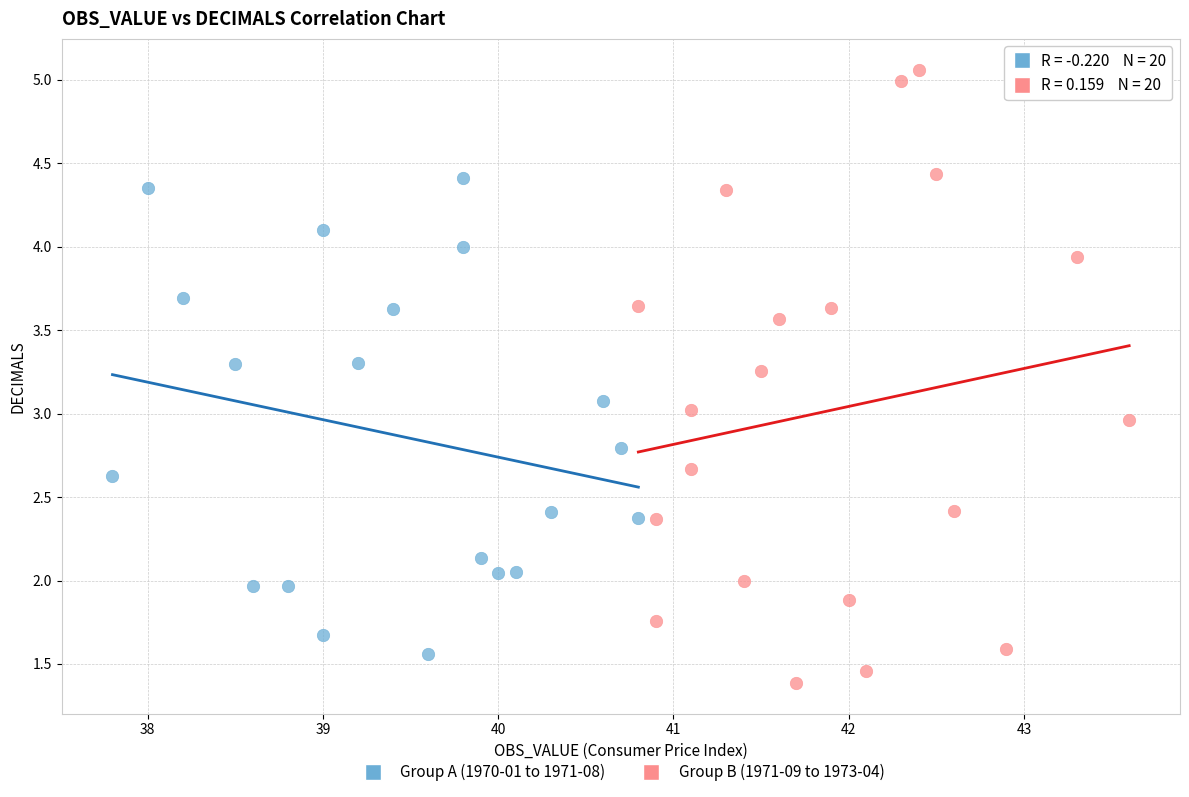

Which series has the largest Y range (max minus min)?

Group B (1971-09 to 1973-04)